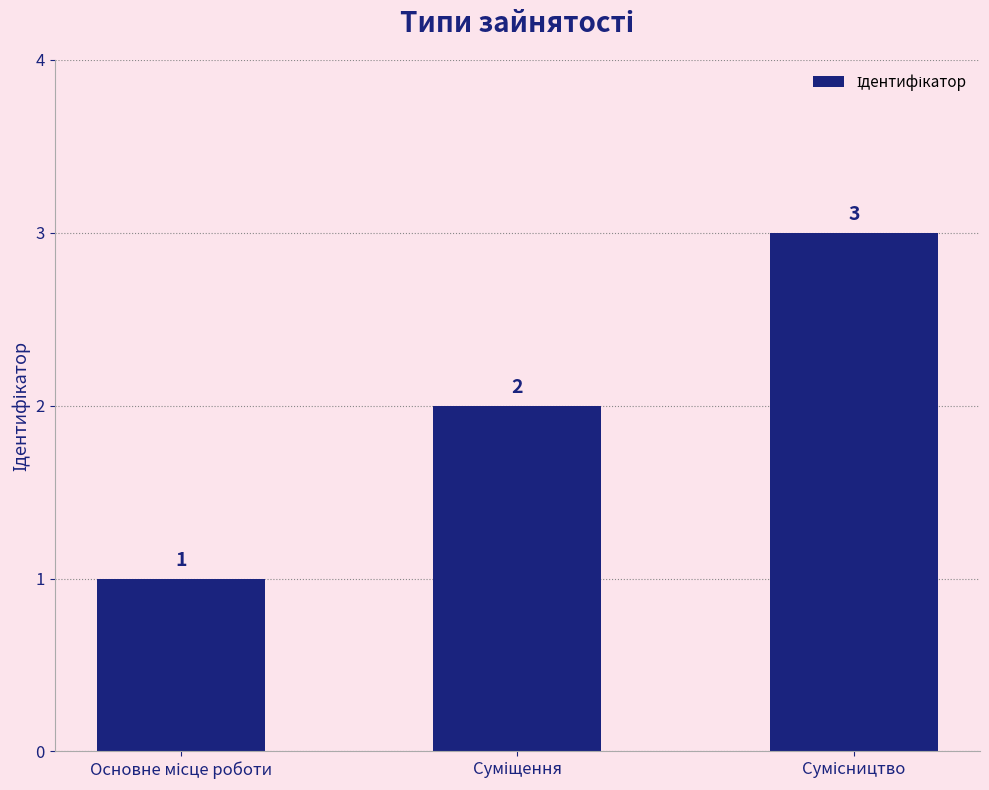

What is the sum of all values?

6